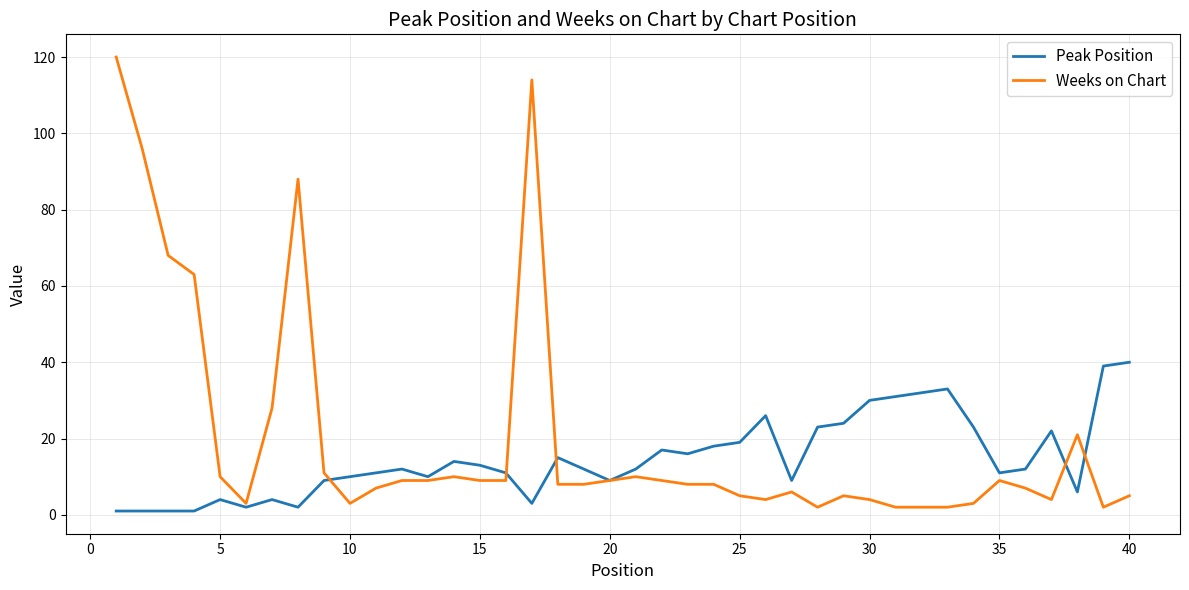

Which series has the largest total across all categories?

Weeks on Chart